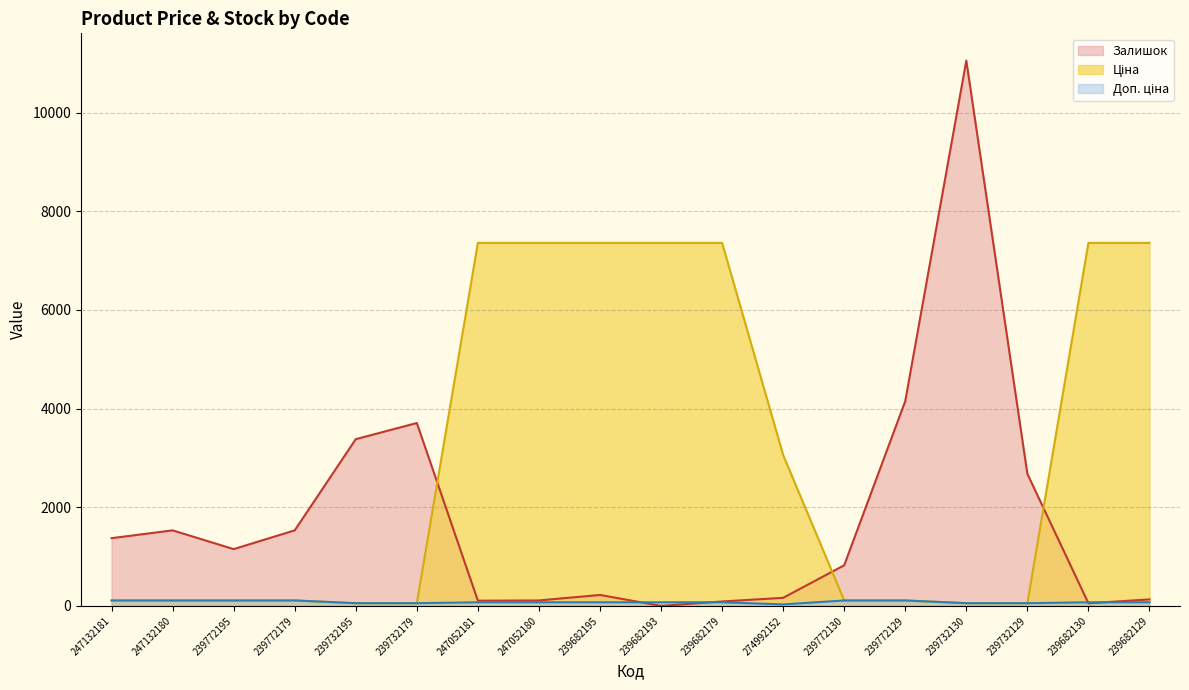

Reading left to right, what are all the values shown in this chart?

Ціна: 247132181=110.5	247132180=110.5	239772195=110.5	239772179=110.5	239732195=55.3	239732179=55.3	247052181=7360.2	247052180=7360.2	239682195=7360.2	239682193=7360.2	239682179=7360.2	274992152=3059.7	239772130=110.5	239772129=110.5	239732130=55.3	239732129=55.3	239682130=7360.2	239682129=7360.2
Доп. ціна: 247132181=110.5	247132180=110.5	239772195=110.5	239772179=110.5	239732195=55.3	239732179=55.3	247052181=73.6	247052180=73.6	239682195=73.6	239682193=73.6	239682179=73.6	274992152=30.6	239772130=110.5	239772129=110.5	239732130=55.3	239732129=55.3	239682130=73.6	239682129=73.6
Залишок: 247132181=1373.3	247132180=1531.7	239772195=1151.5	239772179=1531.7	239732195=3380.4	239732179=3707.9	247052181=105.6	247052180=110.9	239682195=221.8	239682193=0.0	239682179=89.8	274992152=163.7	239772130=824.0	239772129=4151.6	239732130=11055.0	239732129=2677.9	239682130=52.8	239682129=132.0